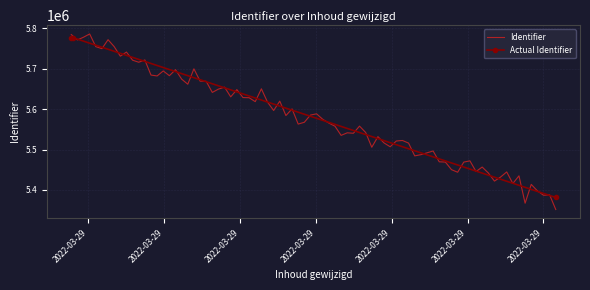

At which label does the data first exceed 5777407?

2022-03-29 08:57:48